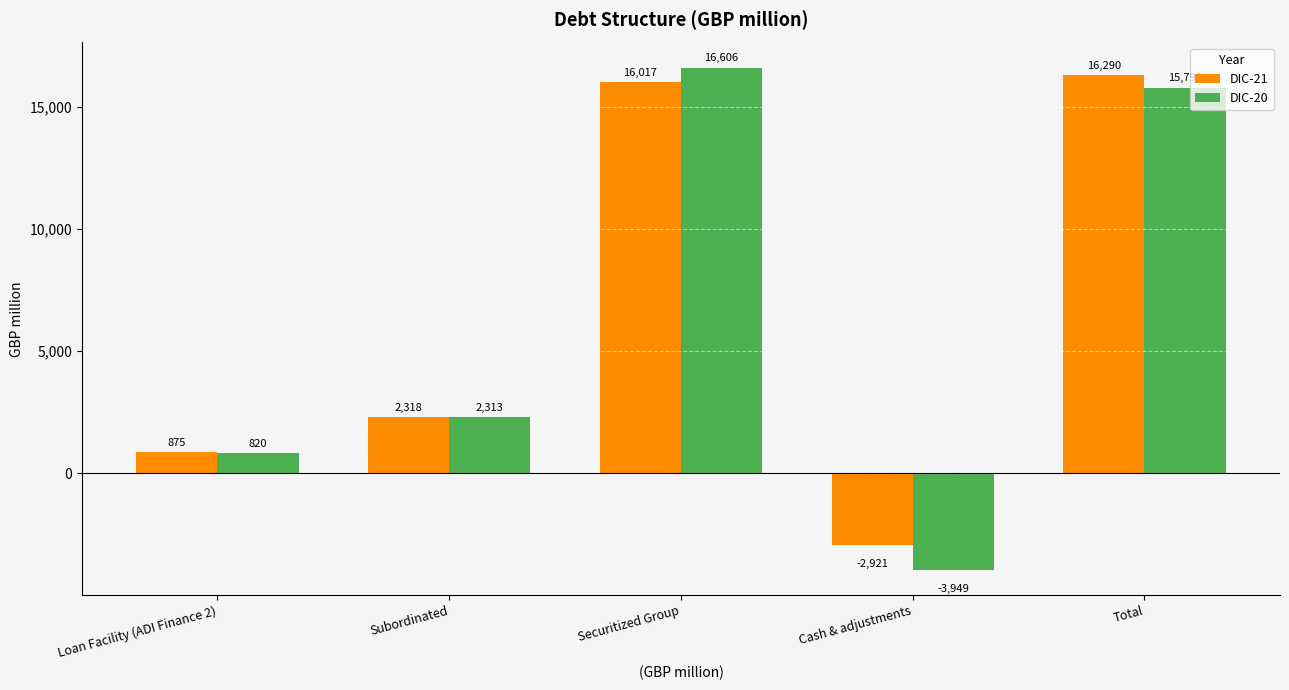

Which label corresponds to the smallest value in the chart?

Cash & adjustments